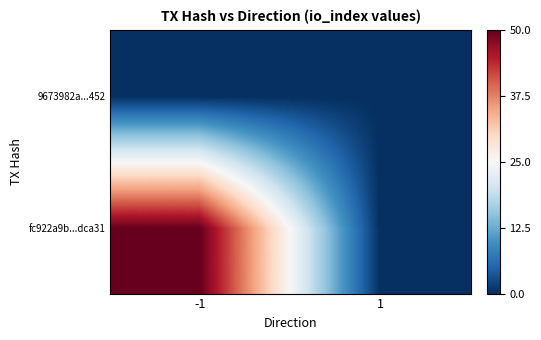

Which label corresponds to the smallest value in the chart?

1